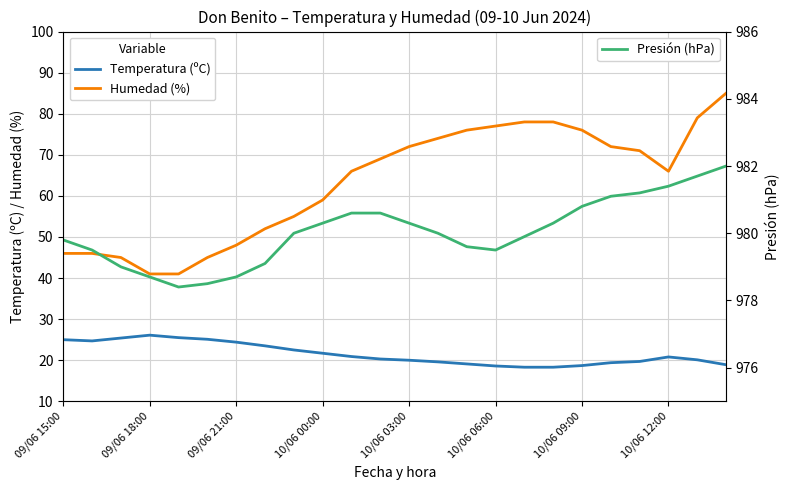

The value of Humedad (%) at 14 is 36.7. True or false?

False